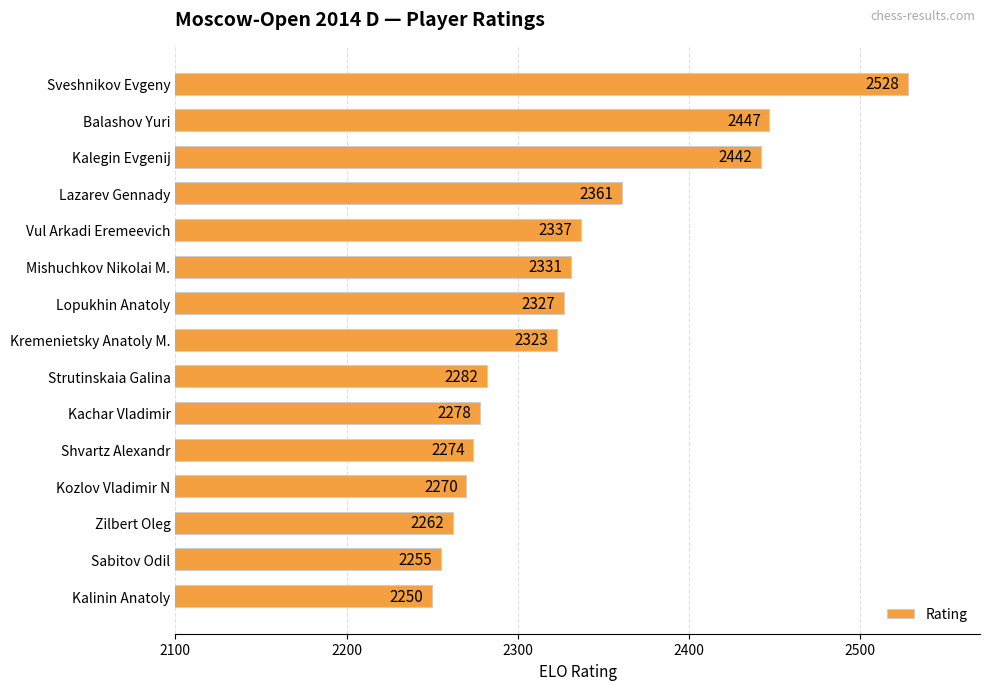

Where is the data nearest to the value 2389?

Lazarev Gennady